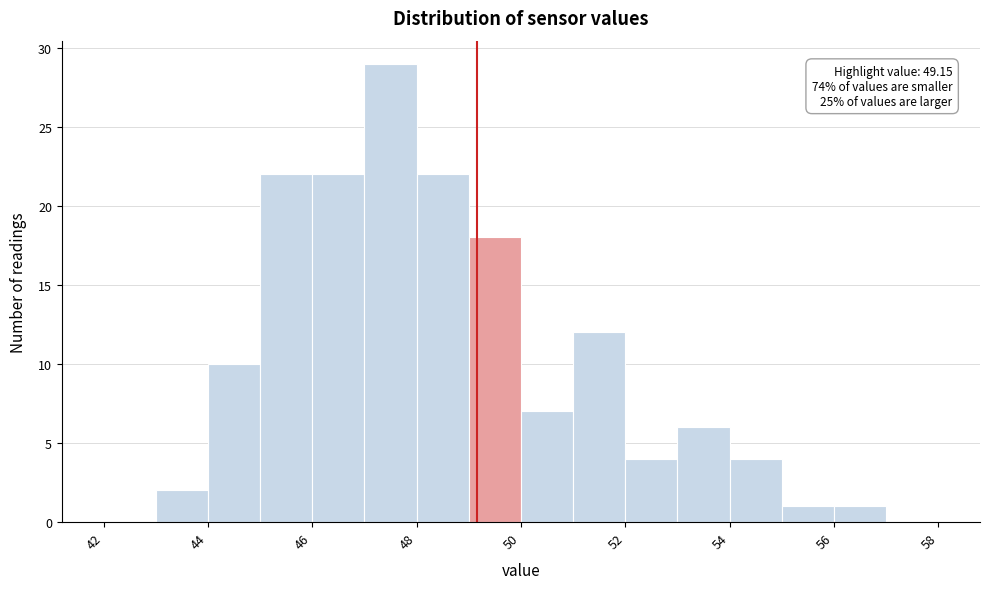

Which range on the x-axis has the tallest bar?

47 to 48